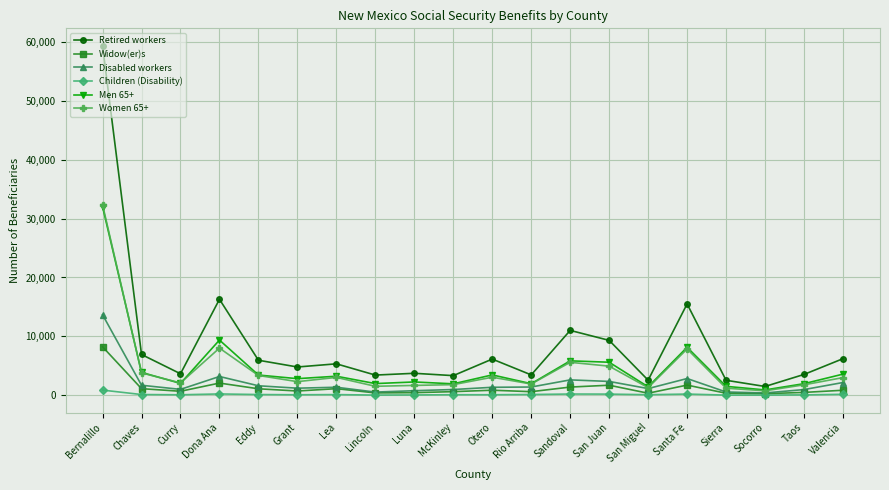

What is the total value across all series at Sierra?

6140